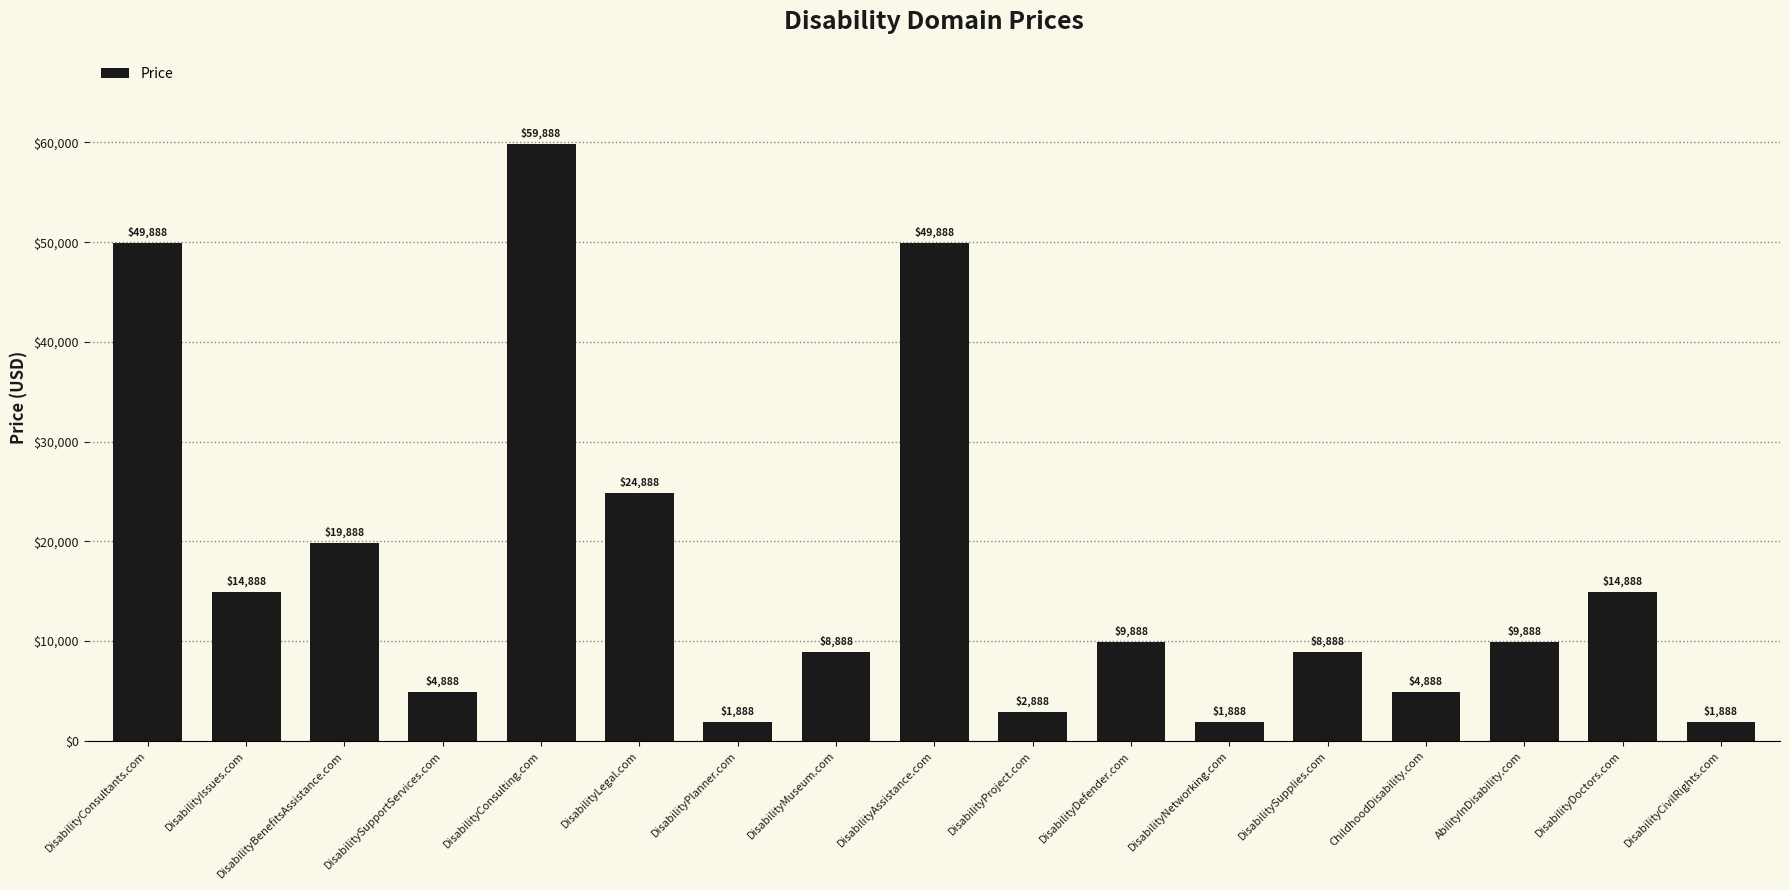

Where does the data first go above 9888?

DisabilityConsultants.com